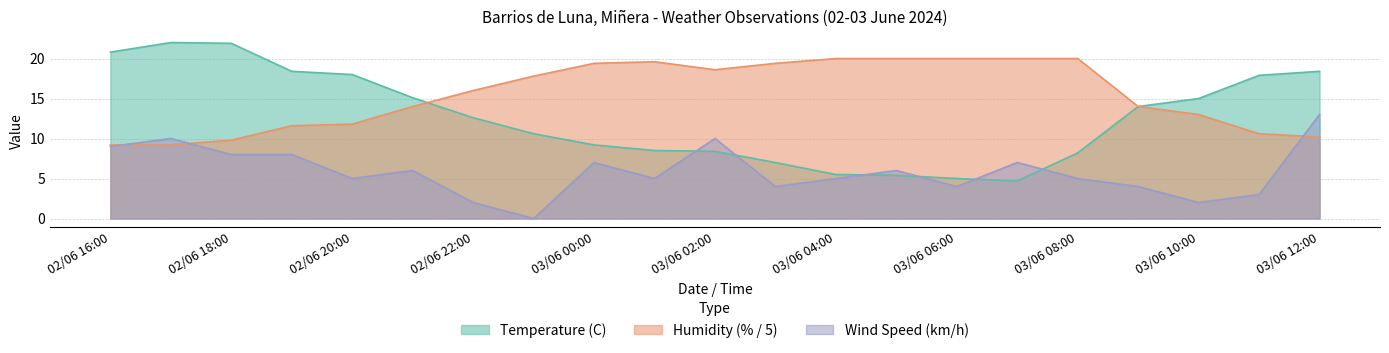

Between which two adjacent categories do Temperature (C) and Humidity (%) first intersect?

02/06 21:00 and 02/06 22:00